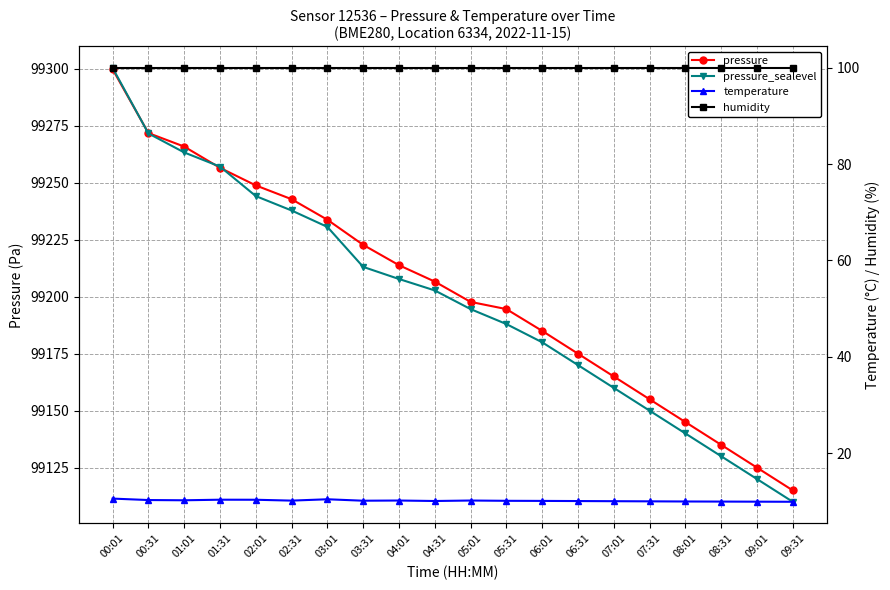

Is the value of pressure at 00:01 greater than the value of humidity at 00:01?

Yes